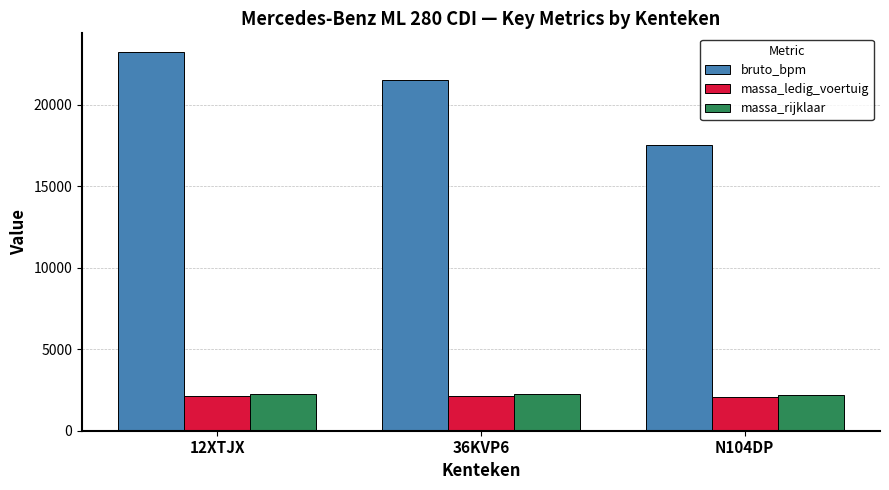

What is the sum of the bruto_bpm values at N104DP and 36KVP6?

39048